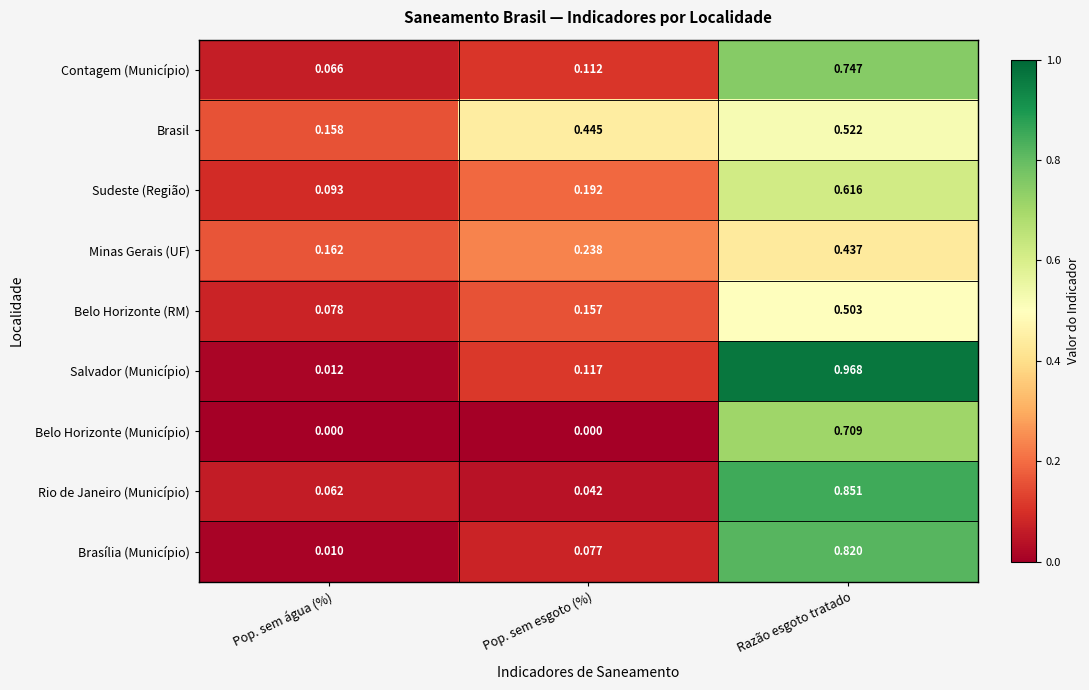

Between Pop. sem água (%) and Pop. sem esgoto (%), which series saw the biggest shift?

Brasil